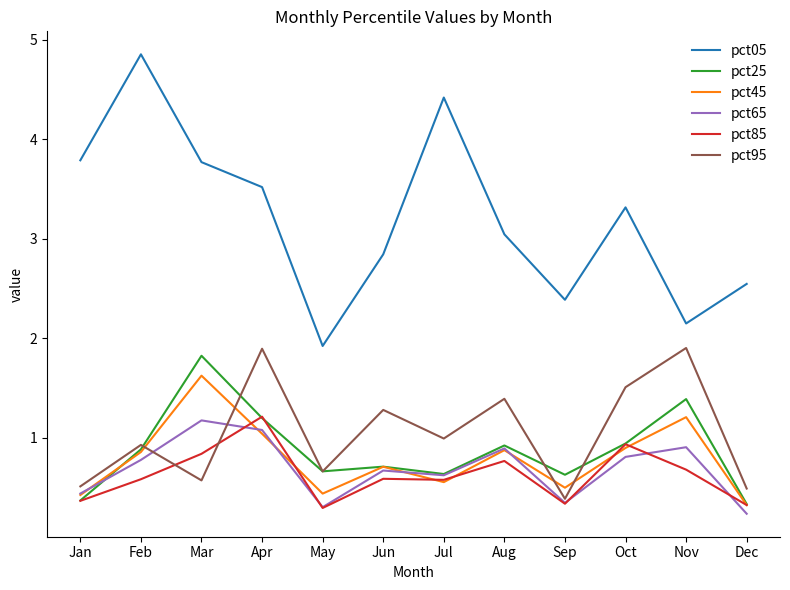

At which label does pct65 reach its peak?

Mar